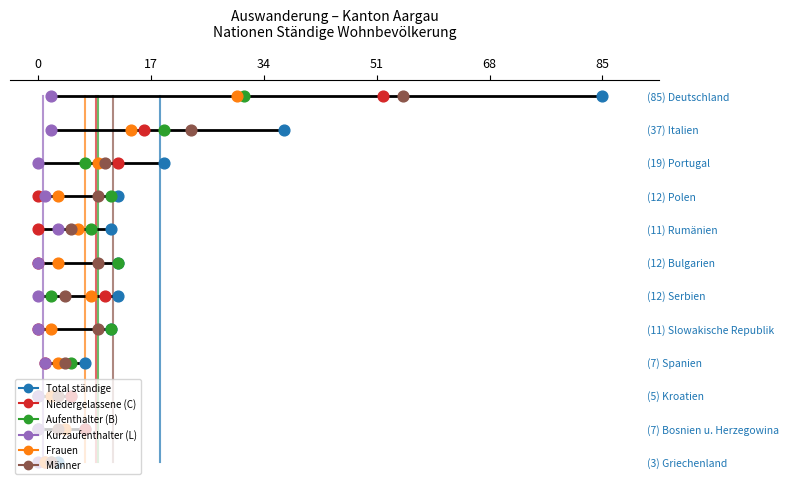

Which series reaches the maximum Y coordinate?

Total ständige